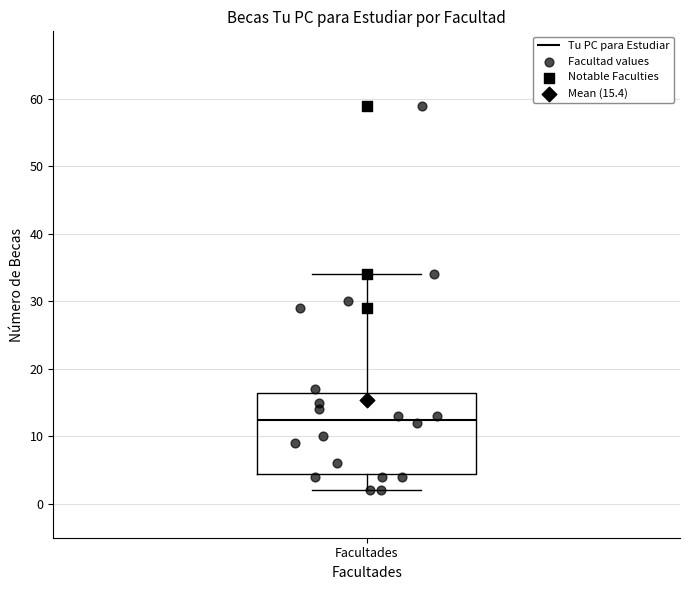

Where does the median line of the box for Facultades sit on the y-axis? The values are not printed on the chart, so give them approximately, as read against the axis.

13